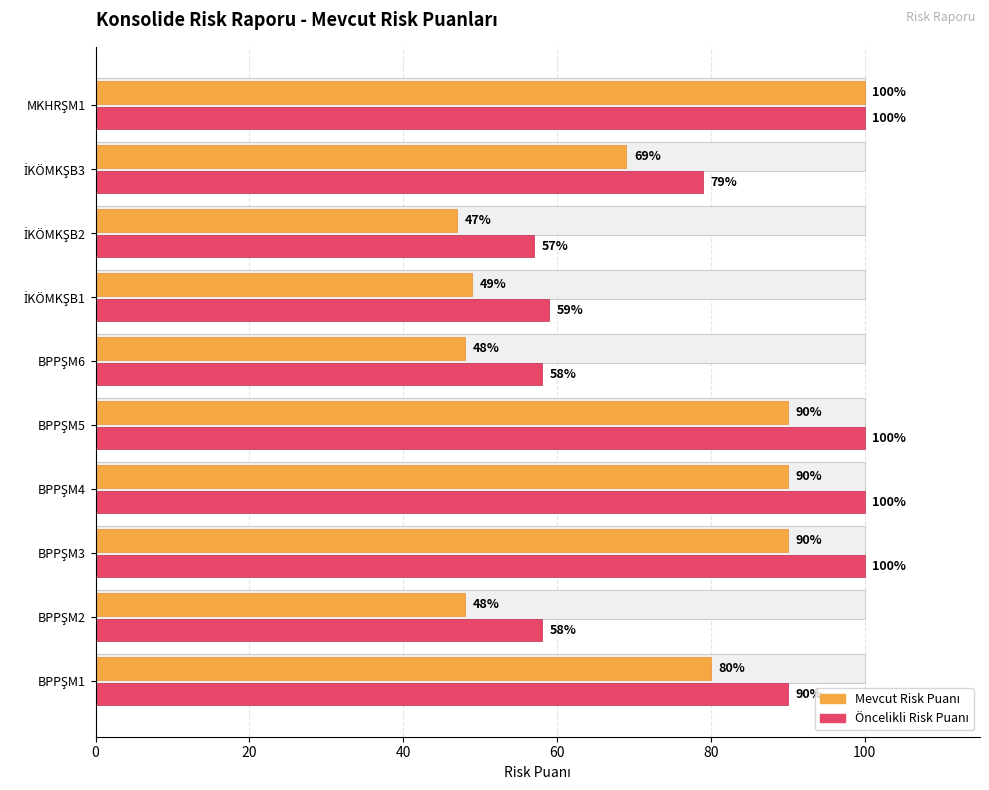

What is the value of the Öncelikli Risk Puanı bar at the 8th from the left?

57